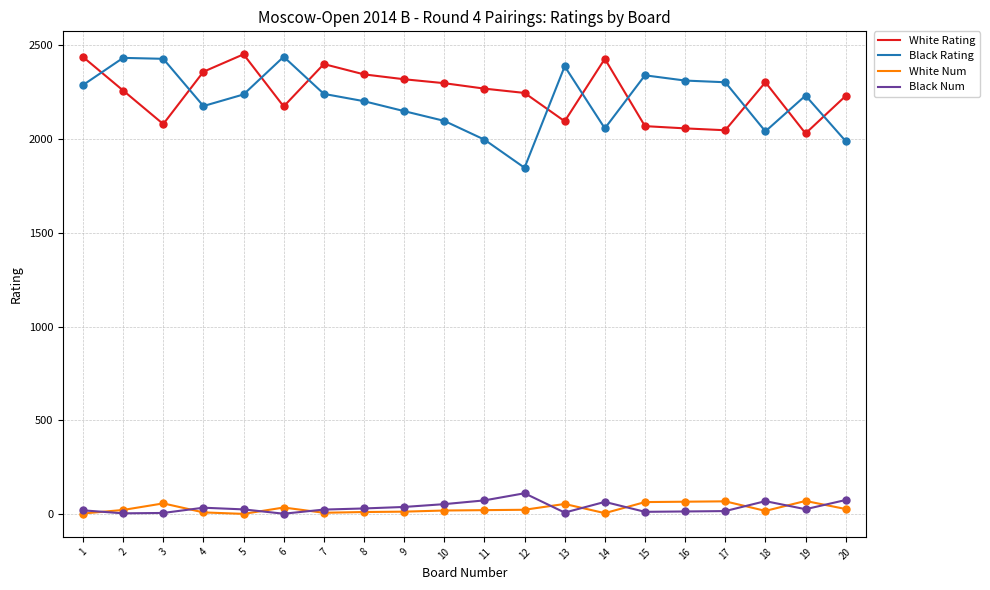

Is the value of White Num at 16 greater than the value of White Rating at 15?

No